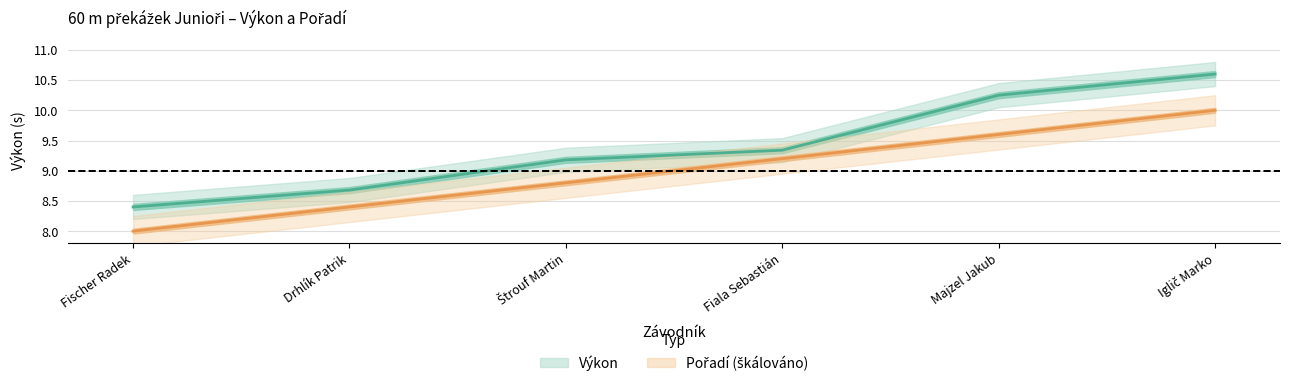

Reading right to left, extract all data points from this chart.

Výkon: 10.6	10.2	9.3	9.2	8.7	8.4
Pořadí: 10.0	9.6	9.2	8.8	8.4	8.0